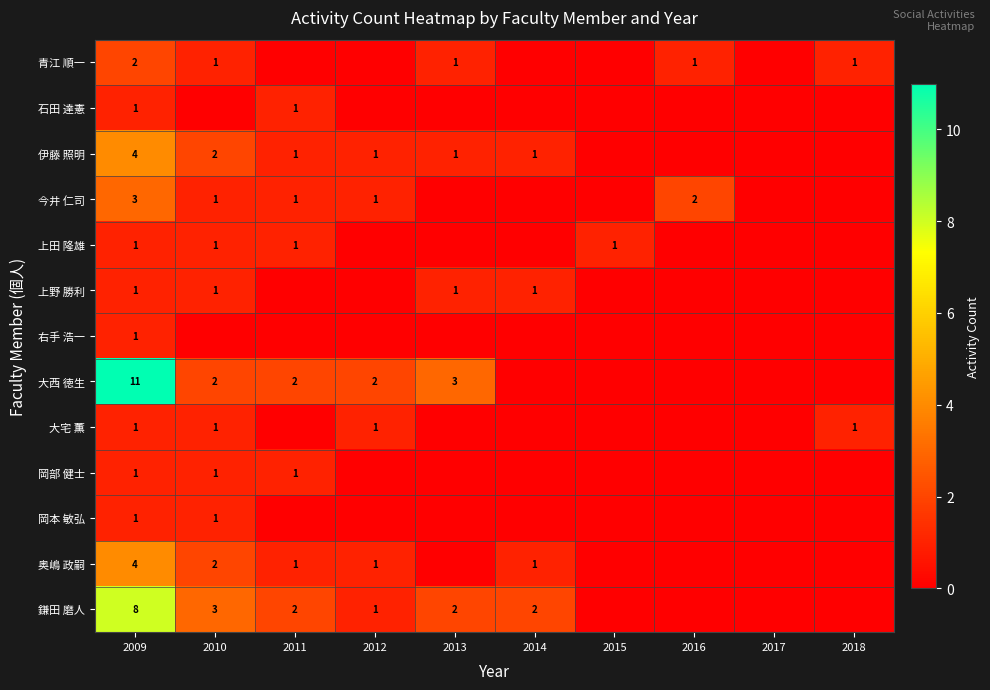

What is the total value across all series at 2009?

39